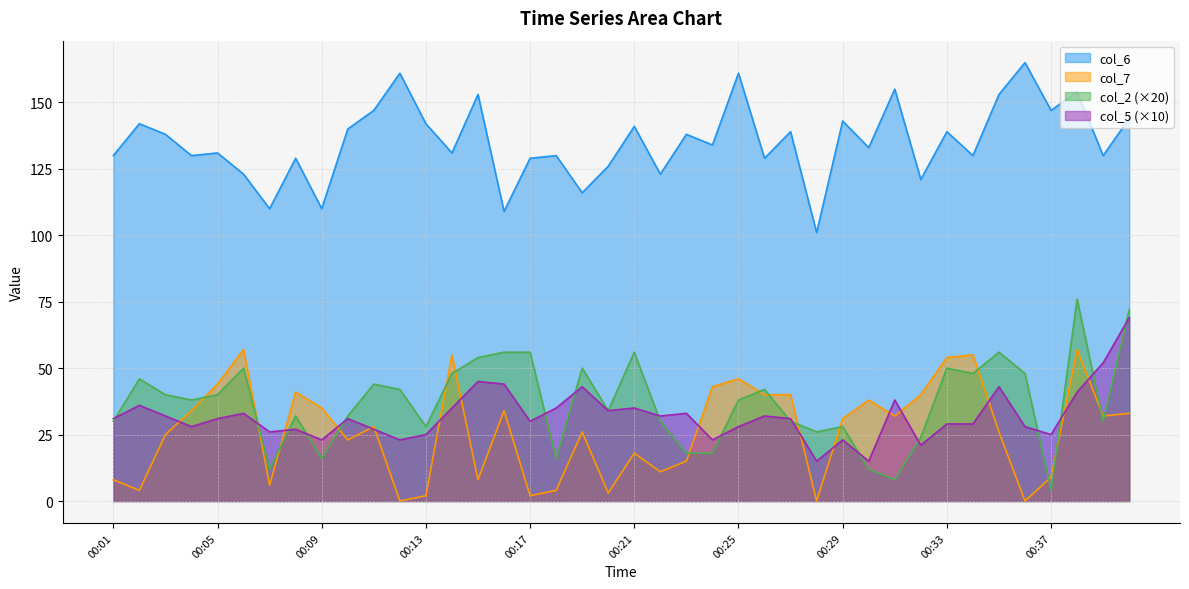

At how many categories does at least one series exceed 93?

40